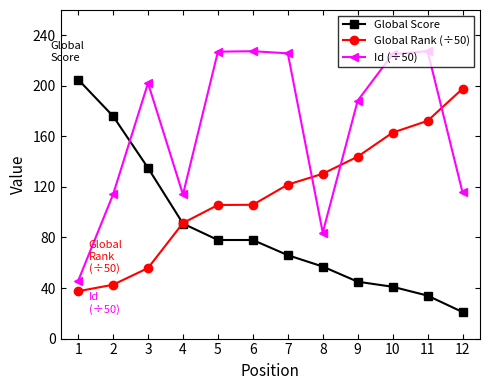

Which series has the largest total across all categories?

Id (÷50)